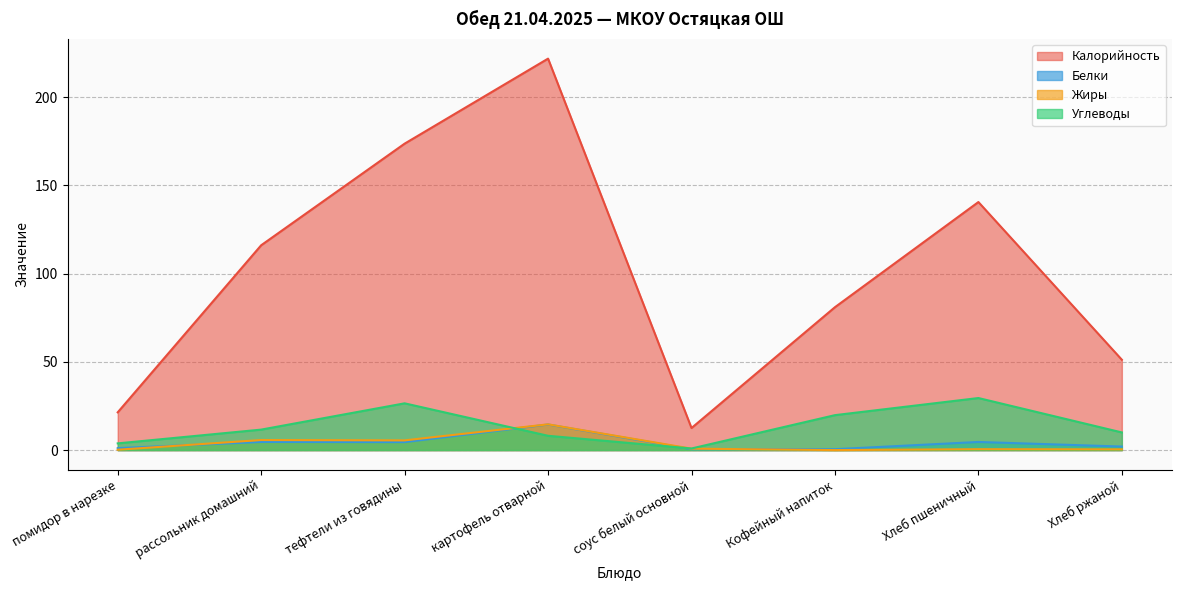

How many values in the Калорийность series are below 116?

4